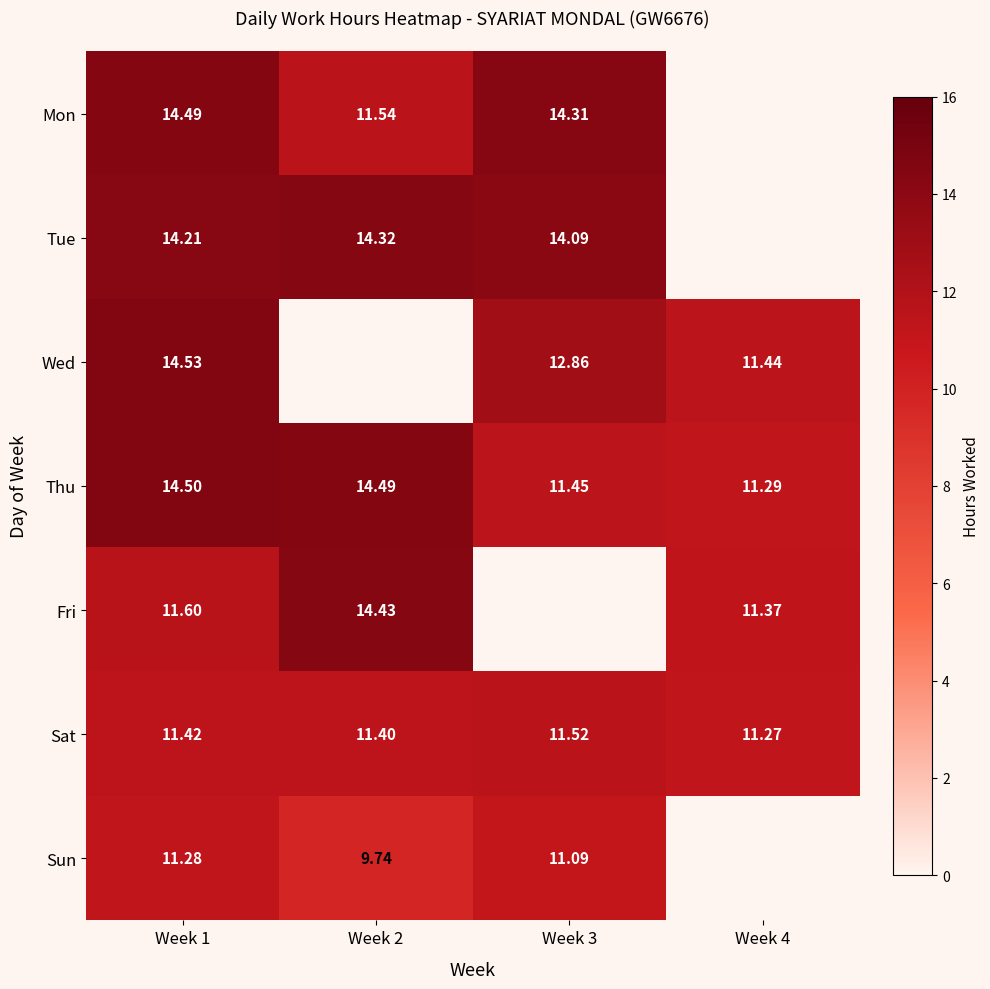

Is it true that Mon equals 14.5 at Week 1?

True